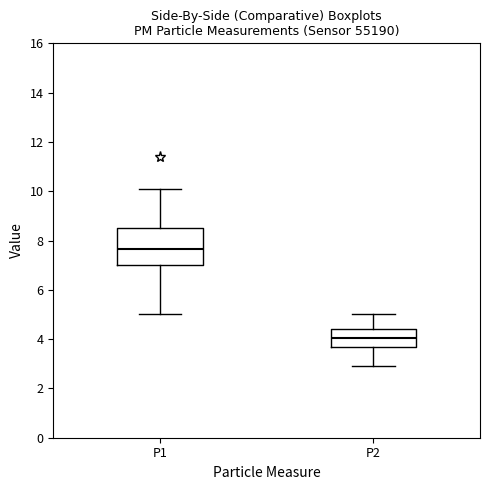

Reading left to right, transcribe this box plot: for each box, give where its median line is, the range the box spans, and where its two whiskers end, as read against the y-axis. The values are not printed on the chart, so give them approximately, as read against the axis.

P1: median 7.6, box 7.0 to 8.6, whiskers 5.0 to 10.2
P2: median 4.0, box 3.6 to 4.4, whiskers 3.0 to 5.0